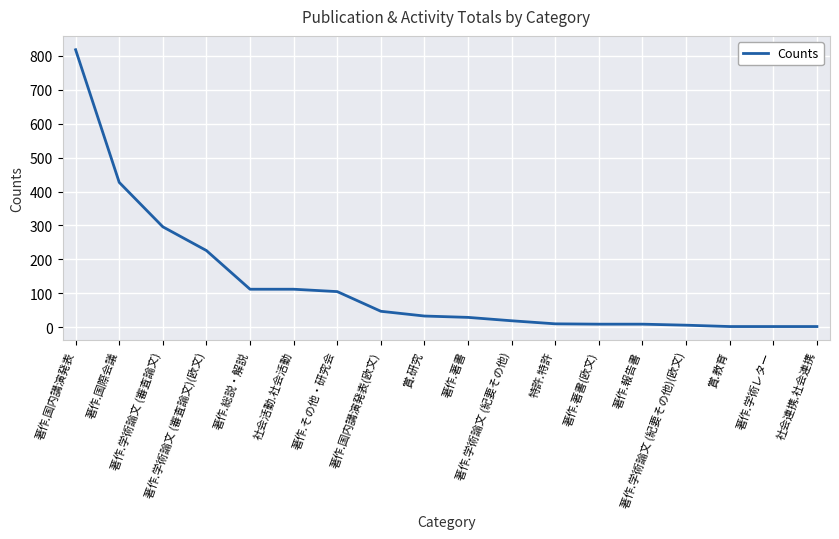

What is the difference between the maximum and minimum values?

816